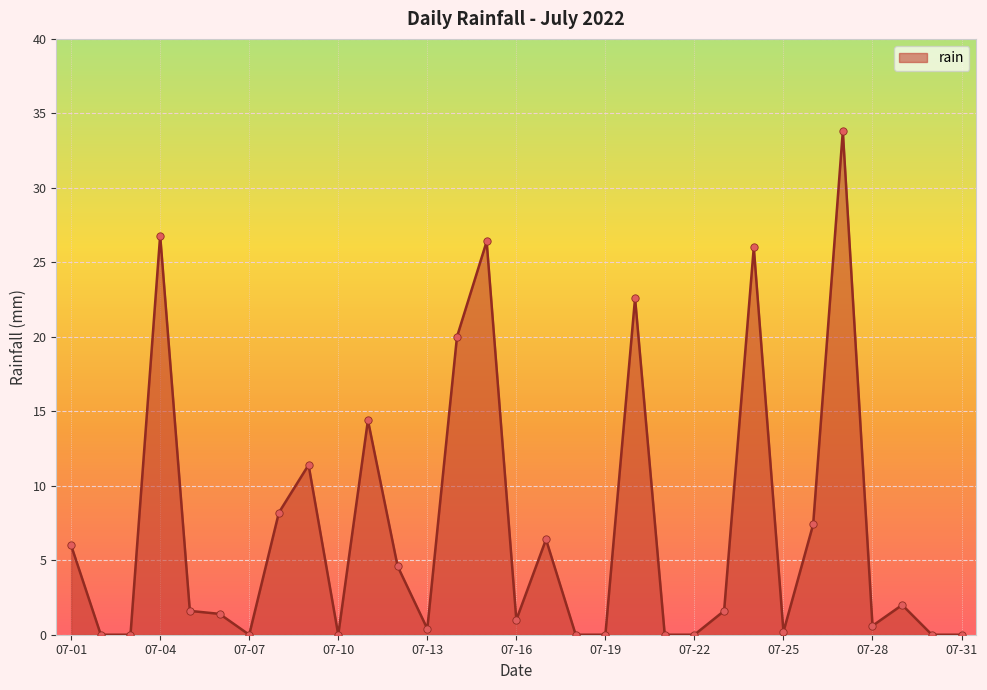

What is the greatest value displayed?

33.8